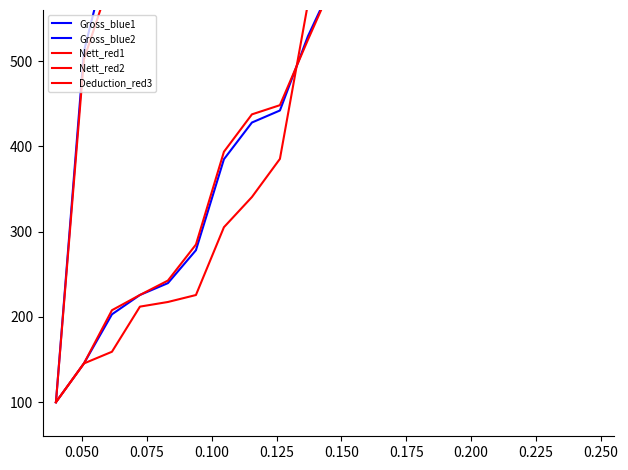

True or false: Gross_blue2 and Nett_red1 cross at least once.

False